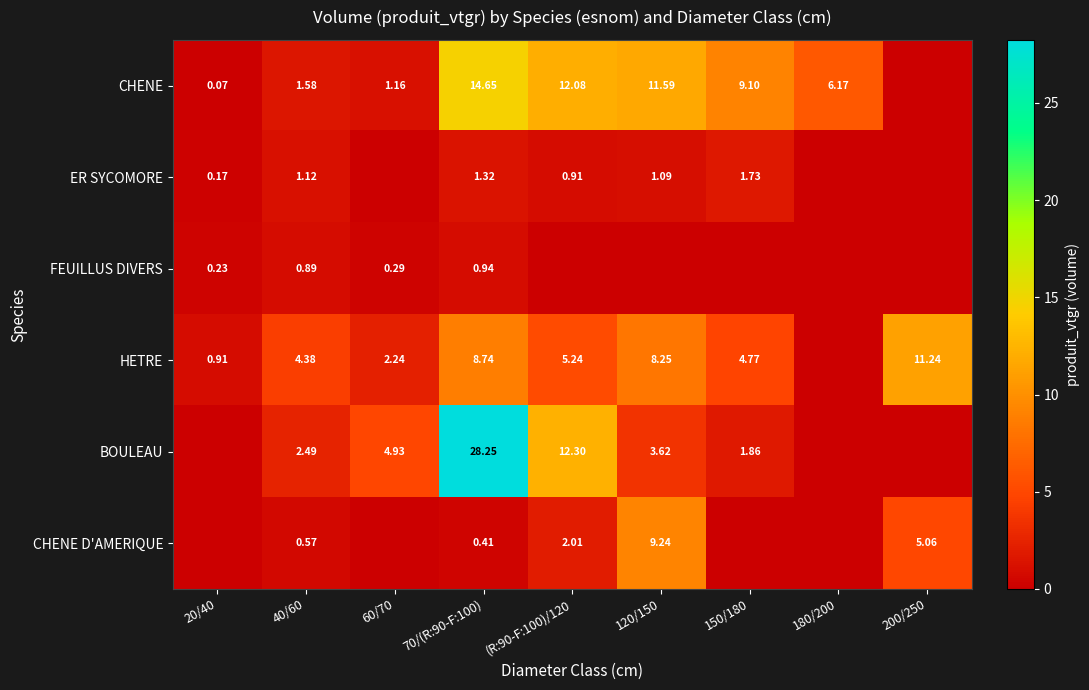

How many positive values does the BOULEAU series have?

6